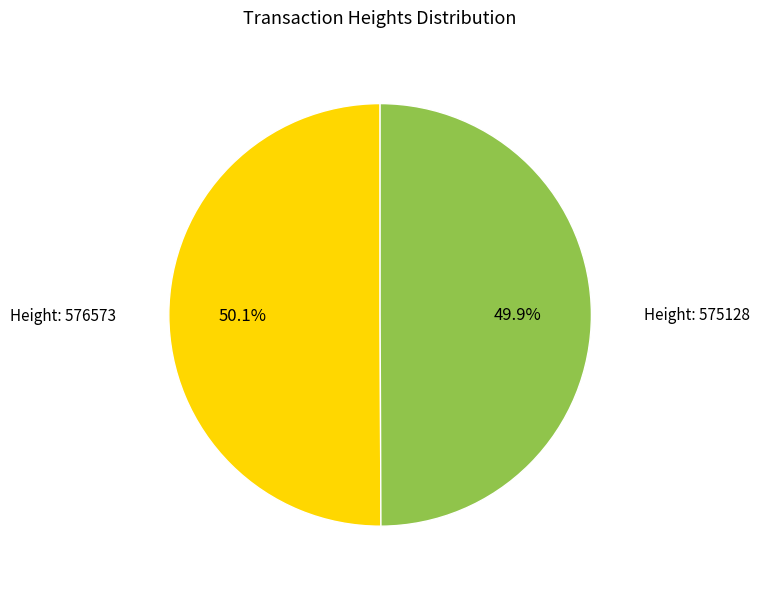

Does any single category account for the majority?

Yes